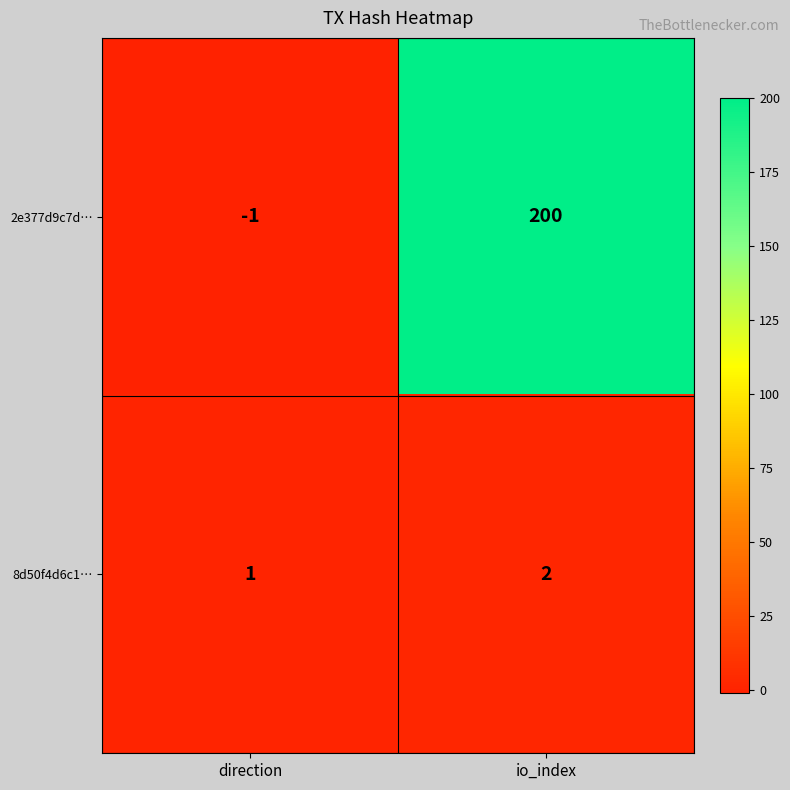

What is the sum of all 8d50f4d6c1… values?

3